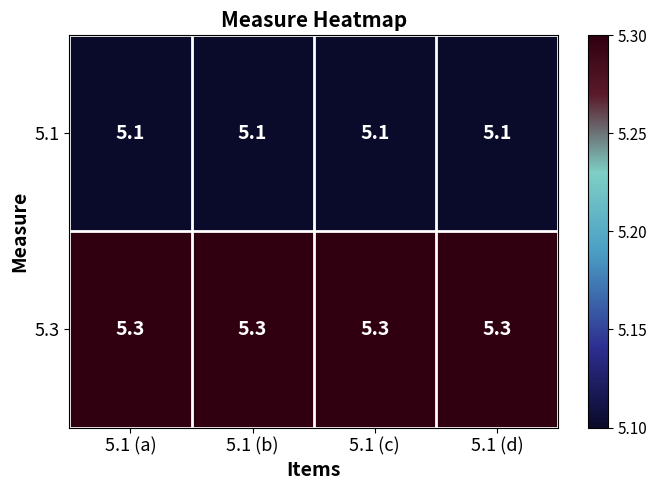

The 5.3 series shows 2.0 at 5.1 (c). True or false?

False